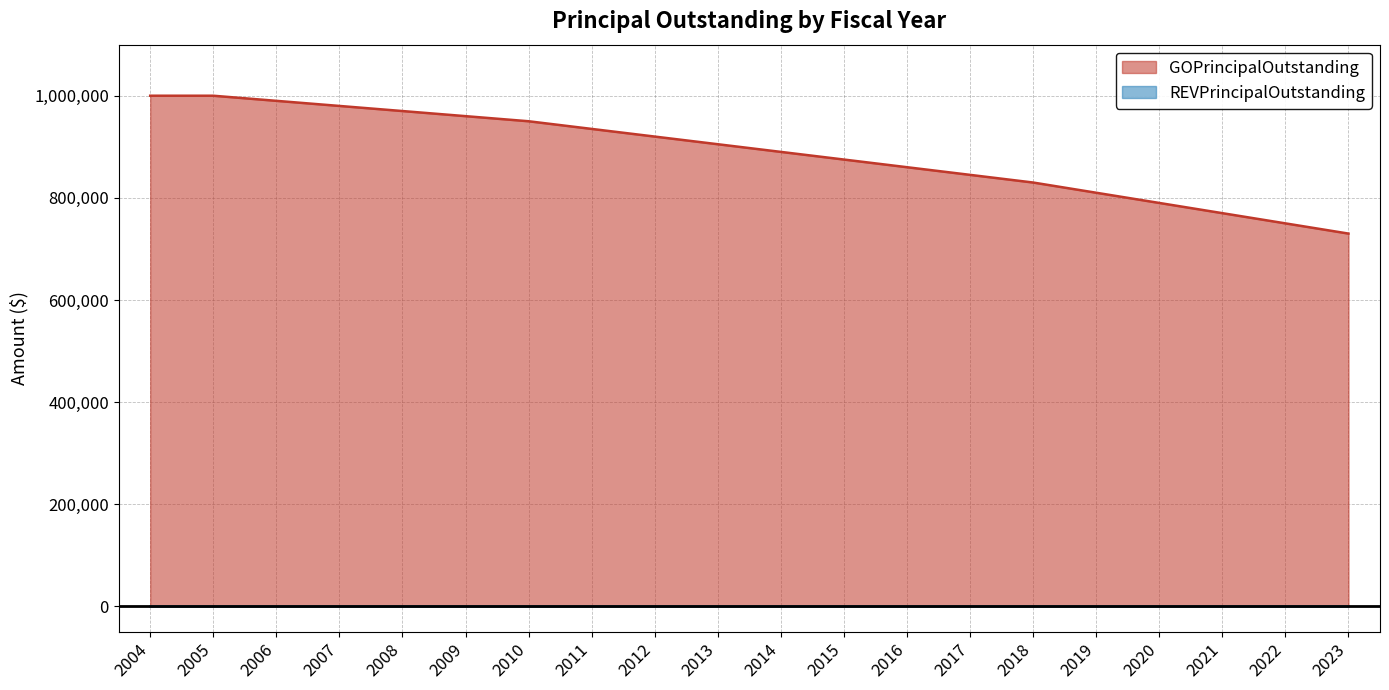

What is the value of the 14th point from the left?

845000